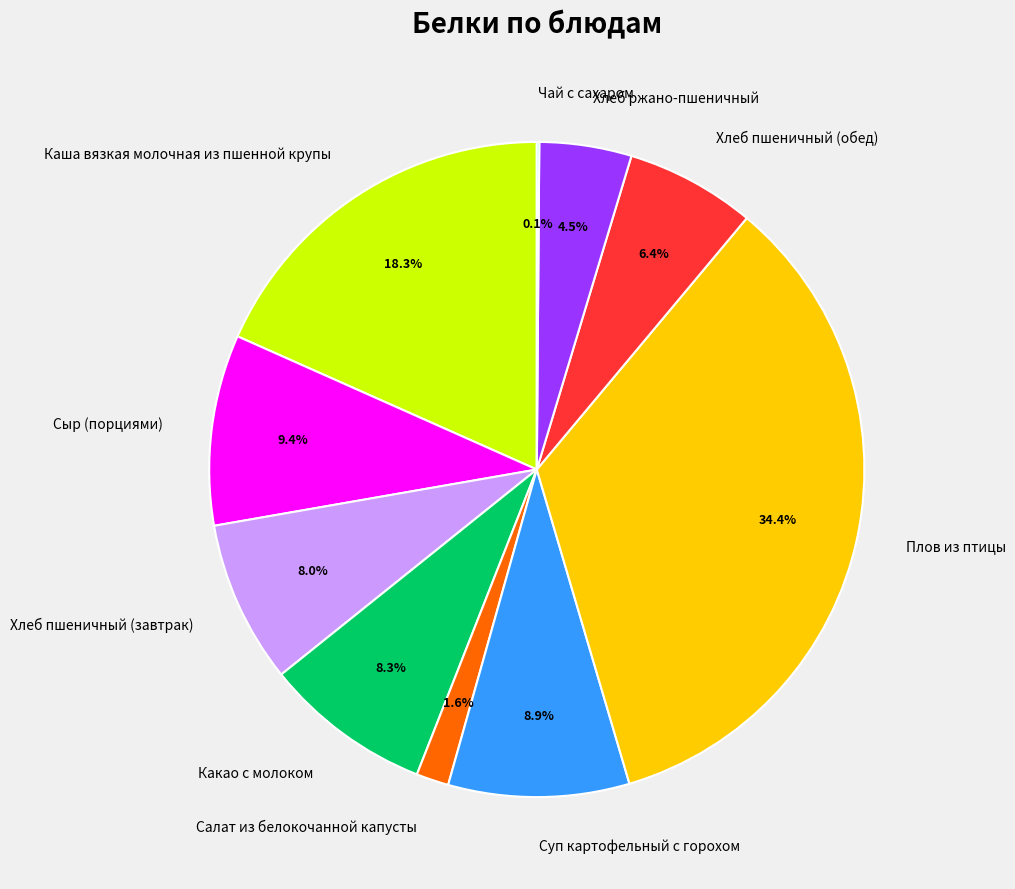

What percentage is the Какао с молоком slice, to the nearest percent?

8%